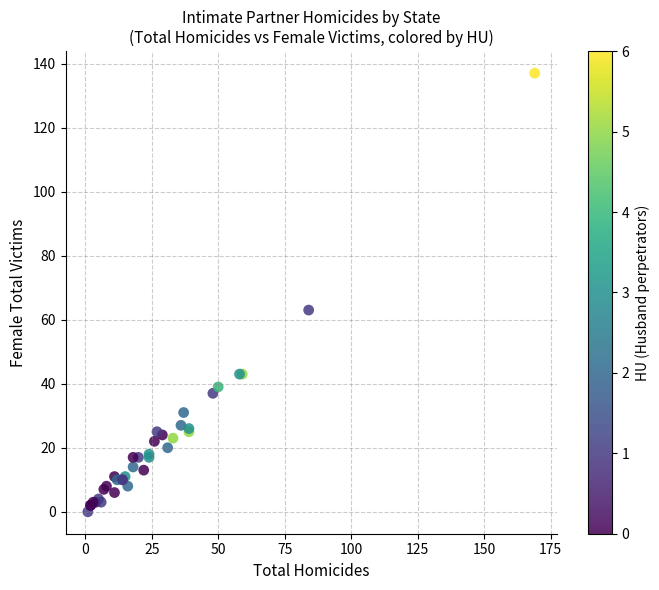

What Y value in the scatter plot is closest to 68?

63